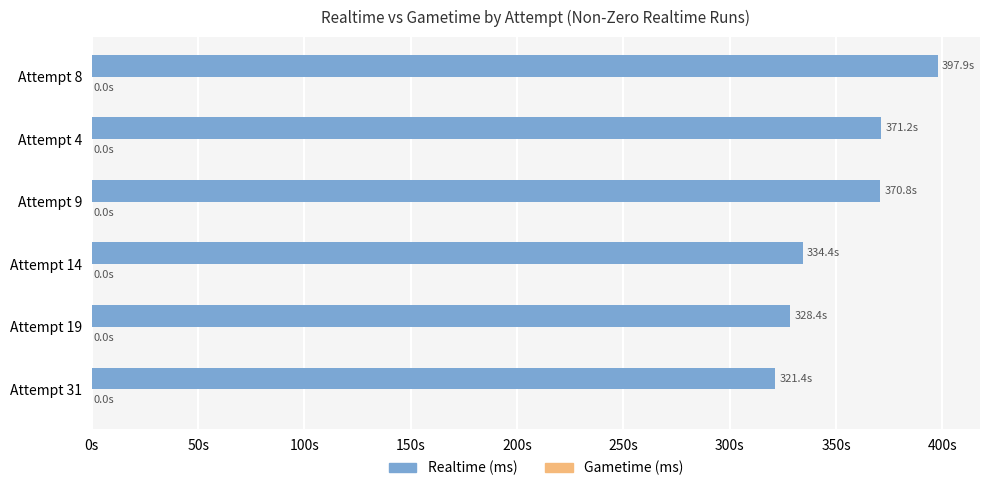

Are the bars horizontal?

Yes